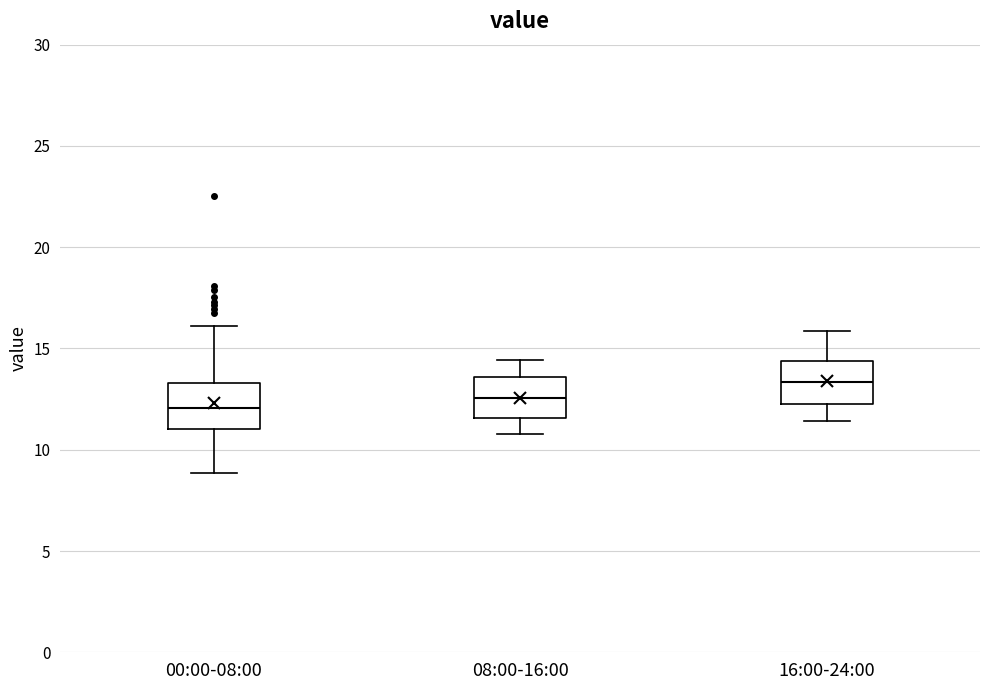

Where does the median line of the box for 16:00-24:00 sit on the y-axis? The values are not printed on the chart, so give them approximately, as read against the axis.

13.5